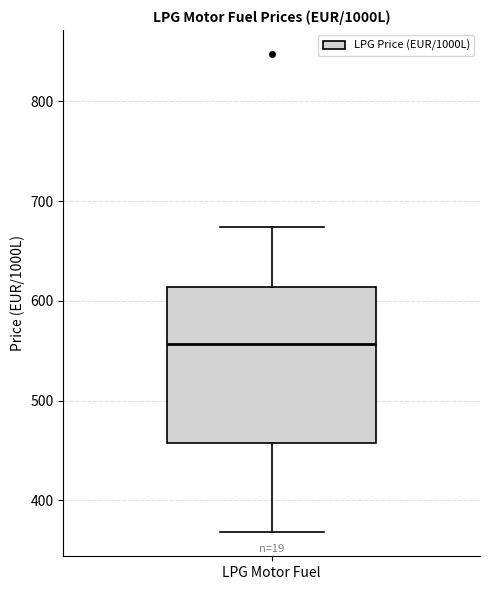

Read this box plot against the y-axis: the position of the median line, the range covered by the box, and the ends of both whiskers. The values are not printed on the chart, so give them approximately, as read against the axis.

median 560, box 460 to 610, whiskers 370 to 670